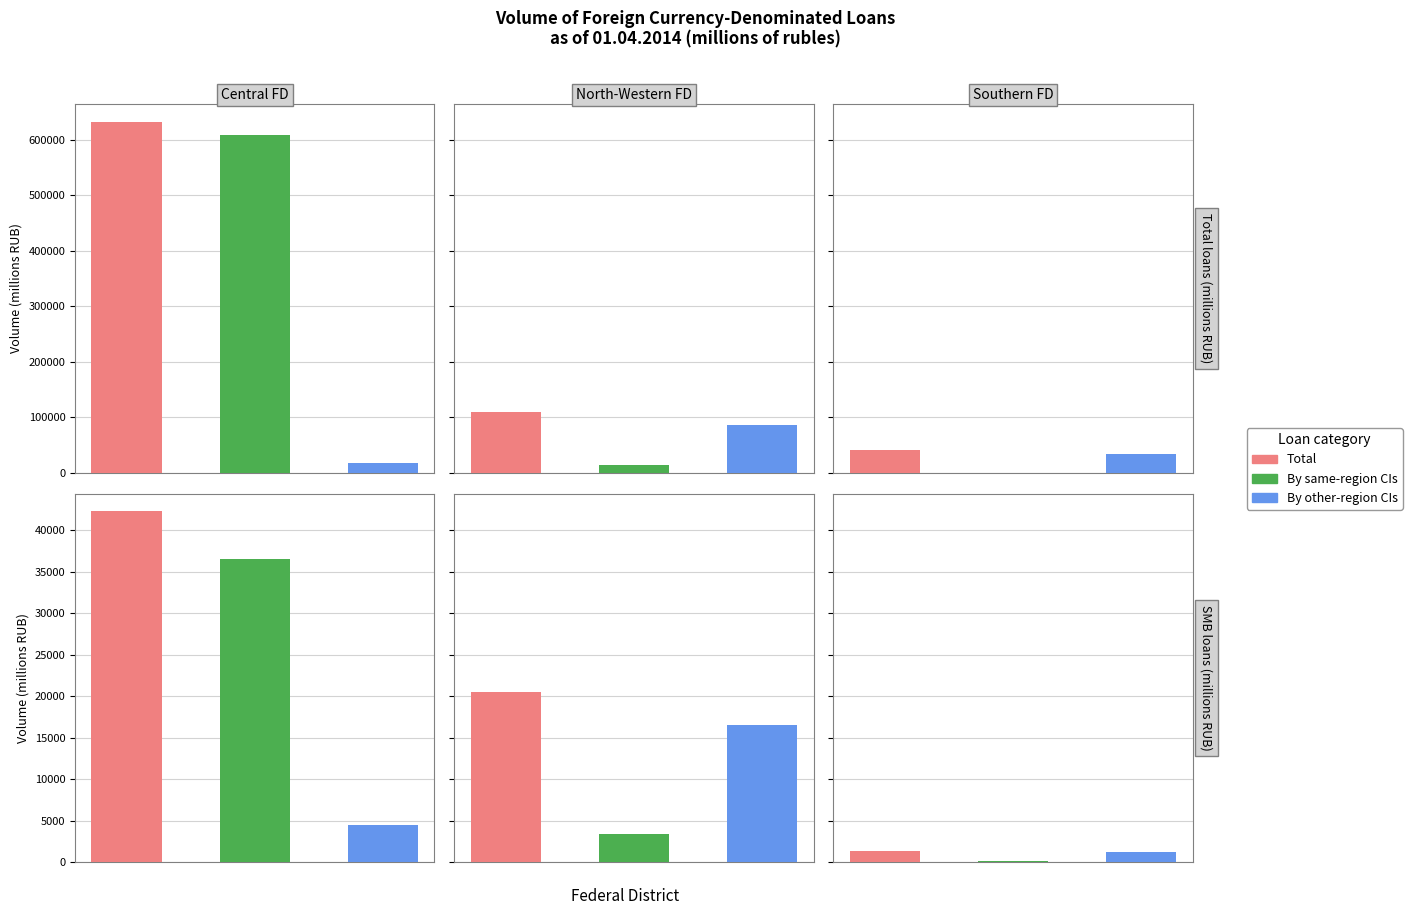

What is the sum of the Small & medium businesses values at 3 and 2?

16341